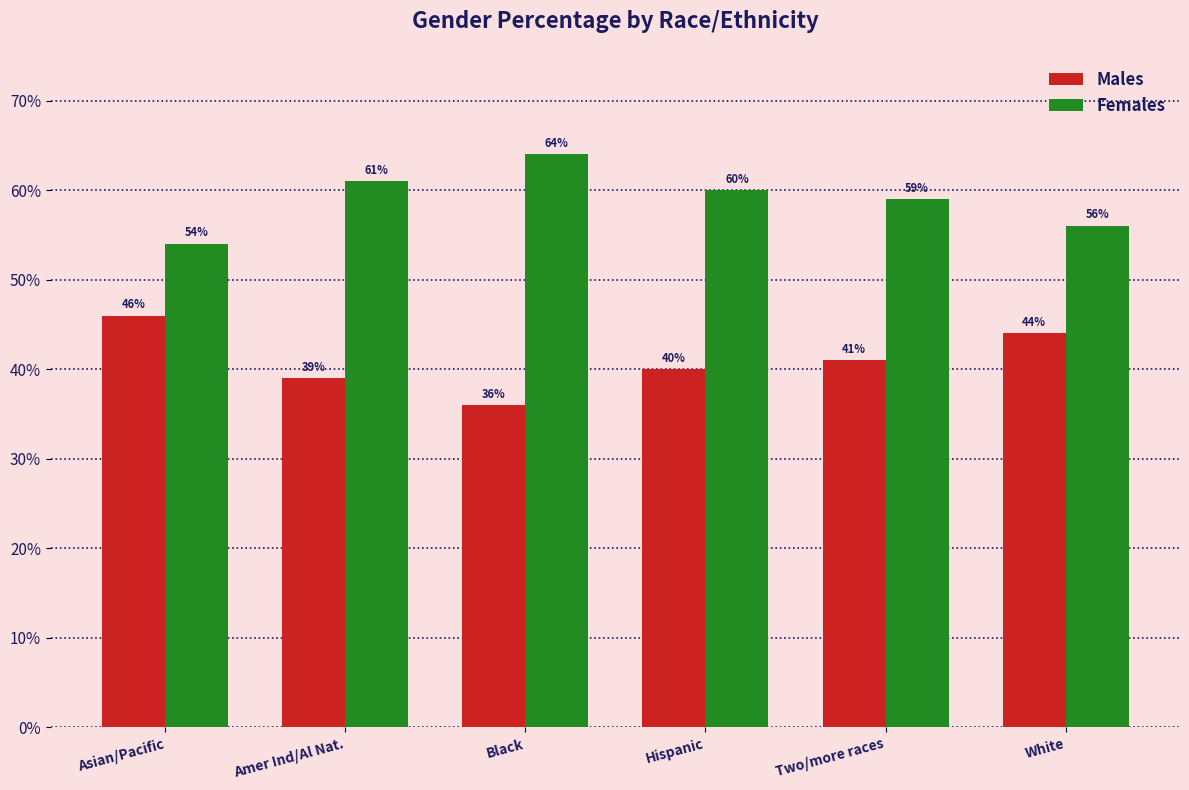

Which category has the highest value in the Males series?

Asian/Pacific